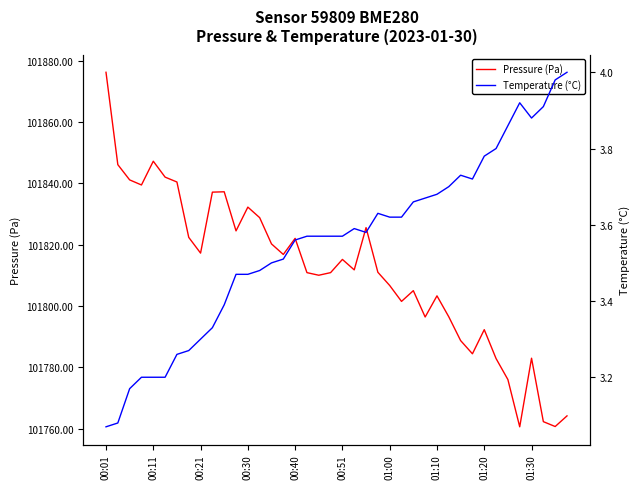

How many data points in Pressure (Pa) are less than 101811?

19